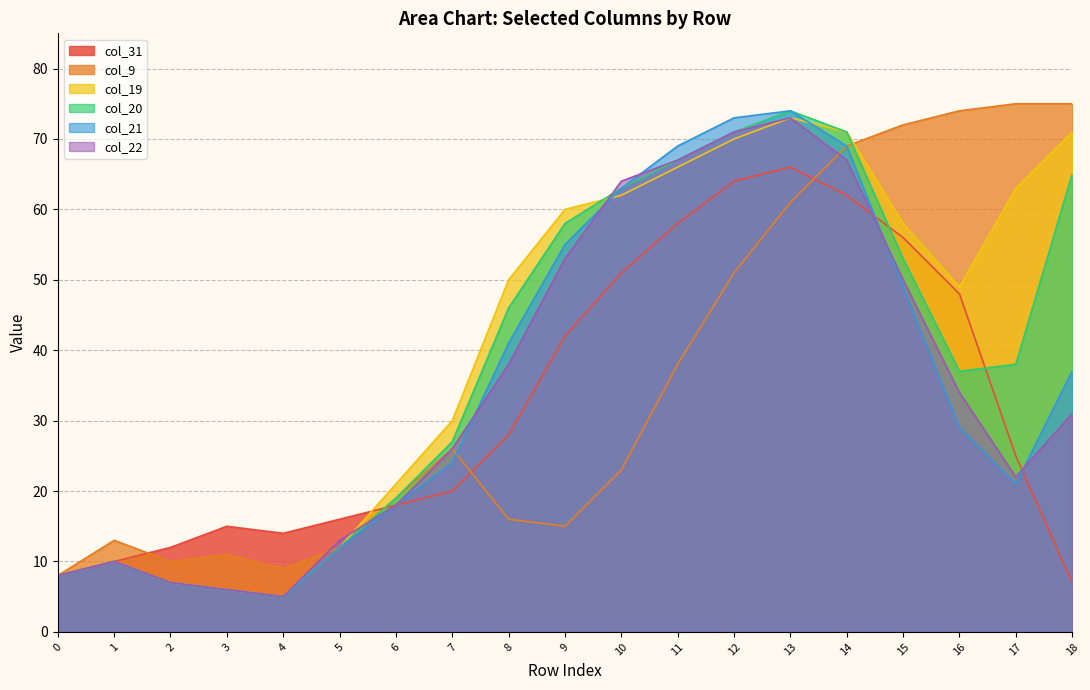

How many times do col_22 and col_20 cross each other?

2